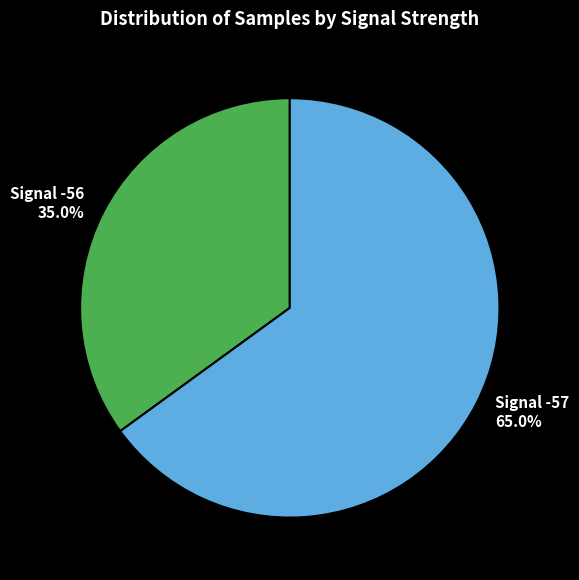

What is the ratio of the value at Signal -56 to the value at Signal -57?

0.5